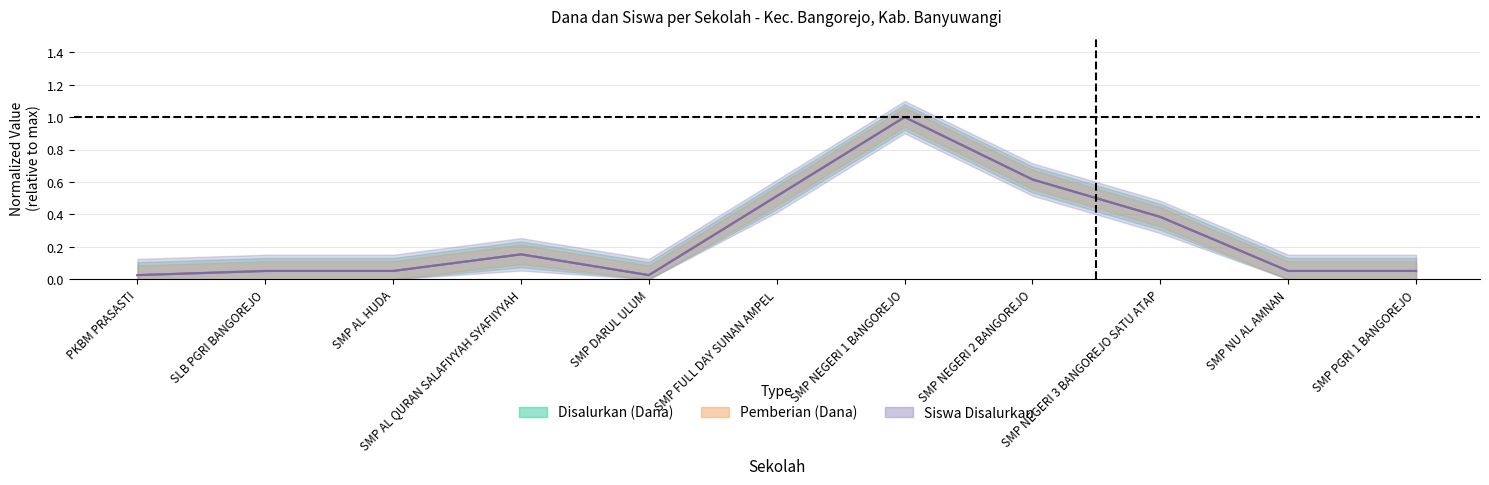

True or false: Siswa Disalurkan and Disalurkan (Dana) cross at least once.

False